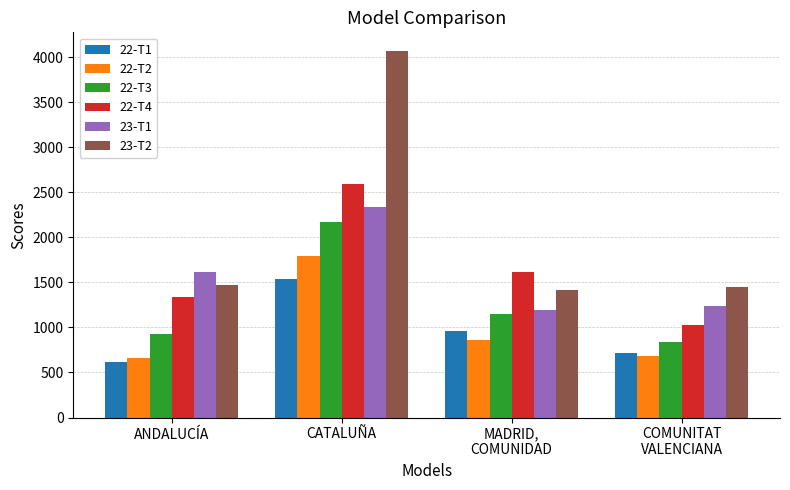

Which series has the widest spread of values?

23-T2